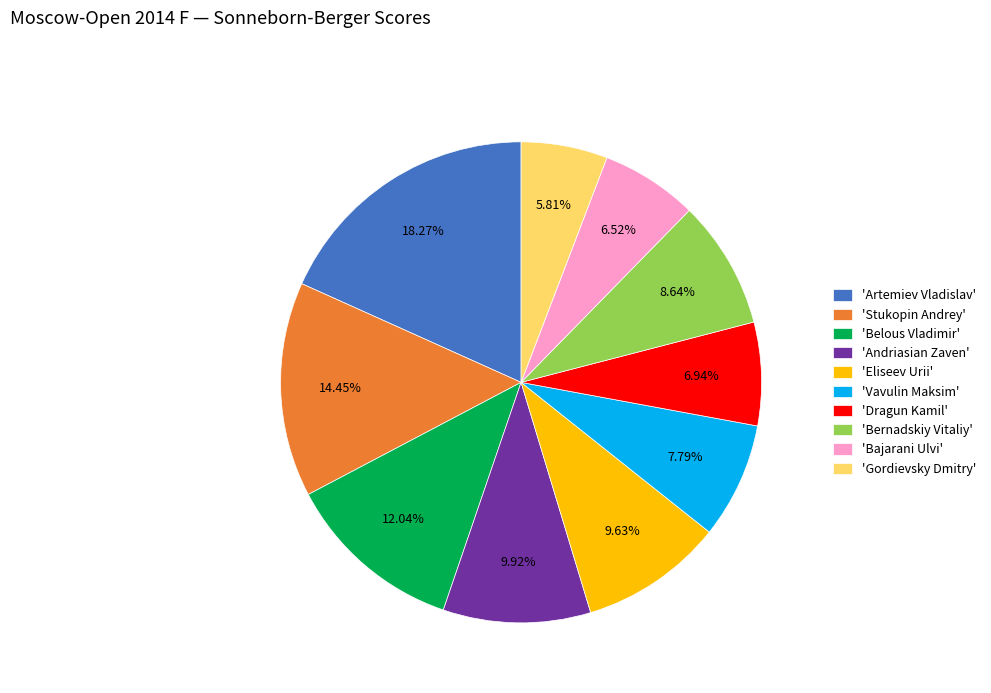

How many segments does this pie chart have?

10